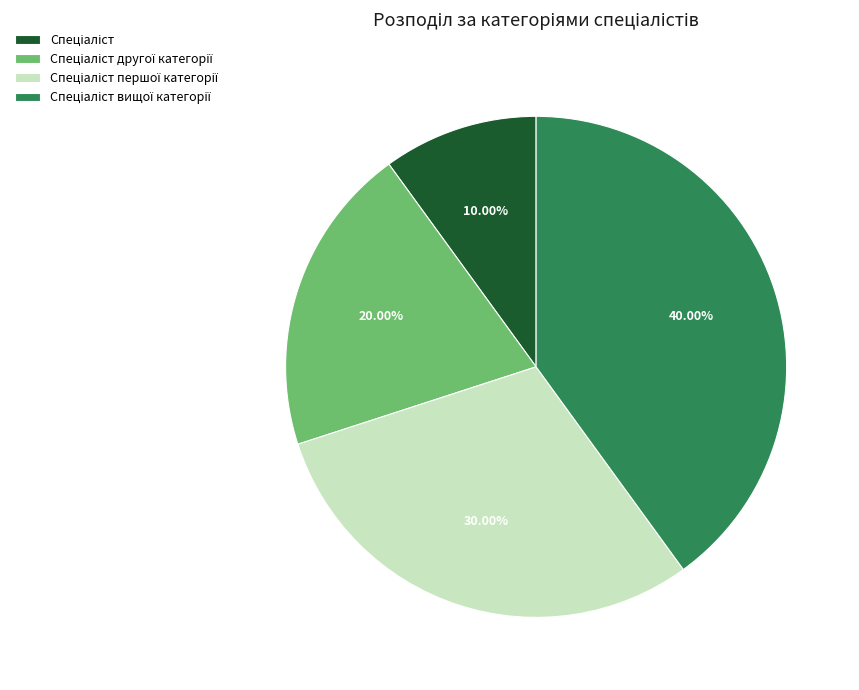

Does any single category account for the majority?

No